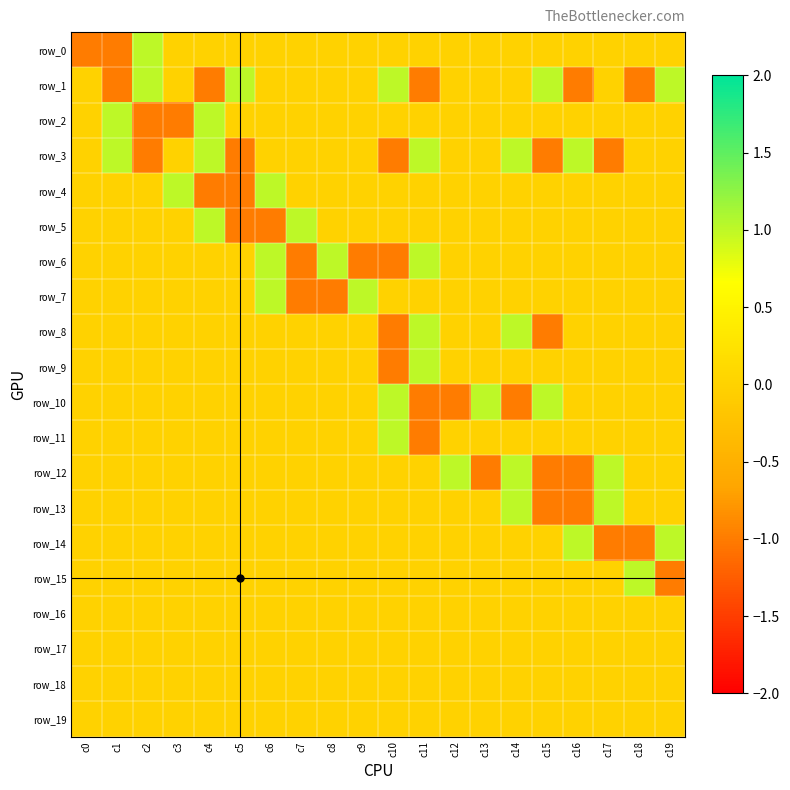

How many categories are shown in the chart?

20